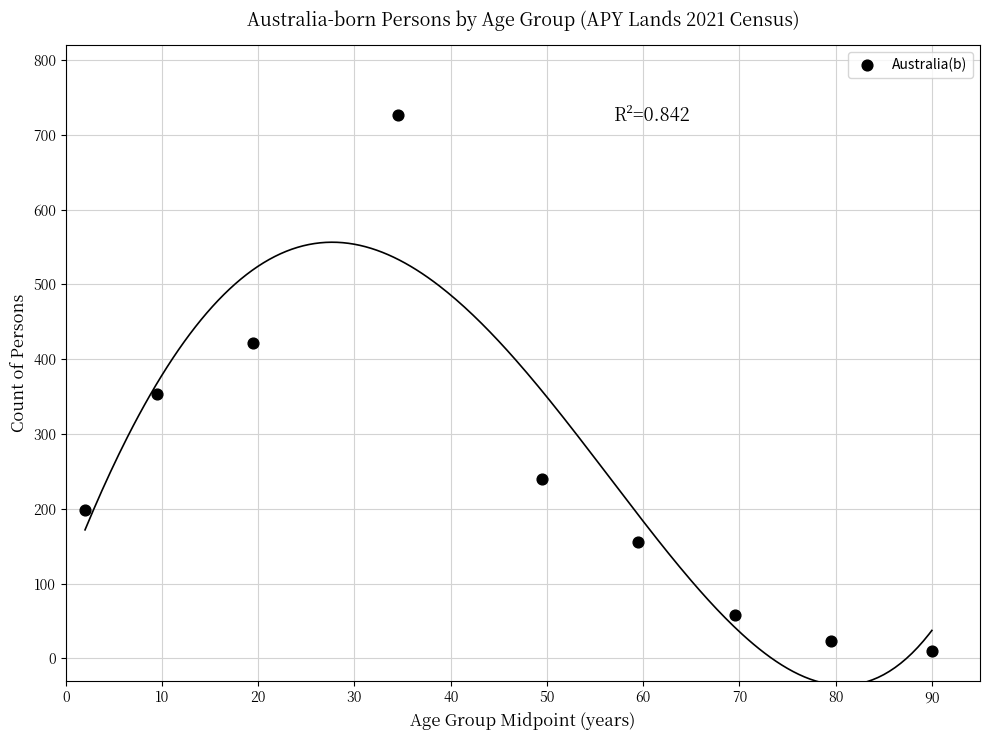

What Y value in the scatter plot is closest to 368?

353